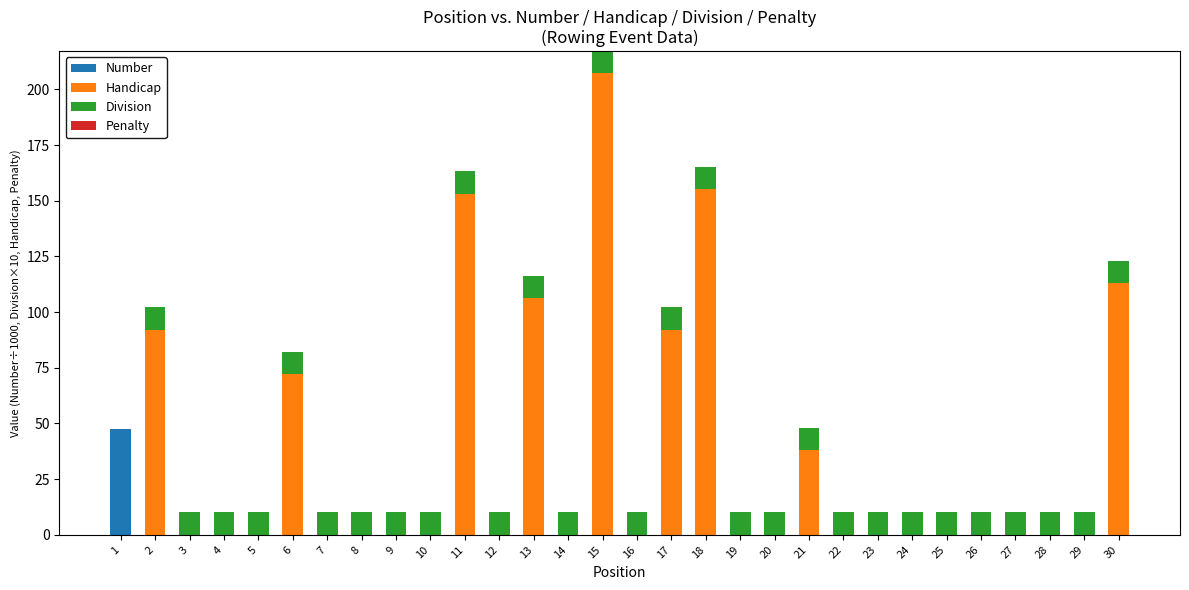

At which category is the sum across all series the highest?

15